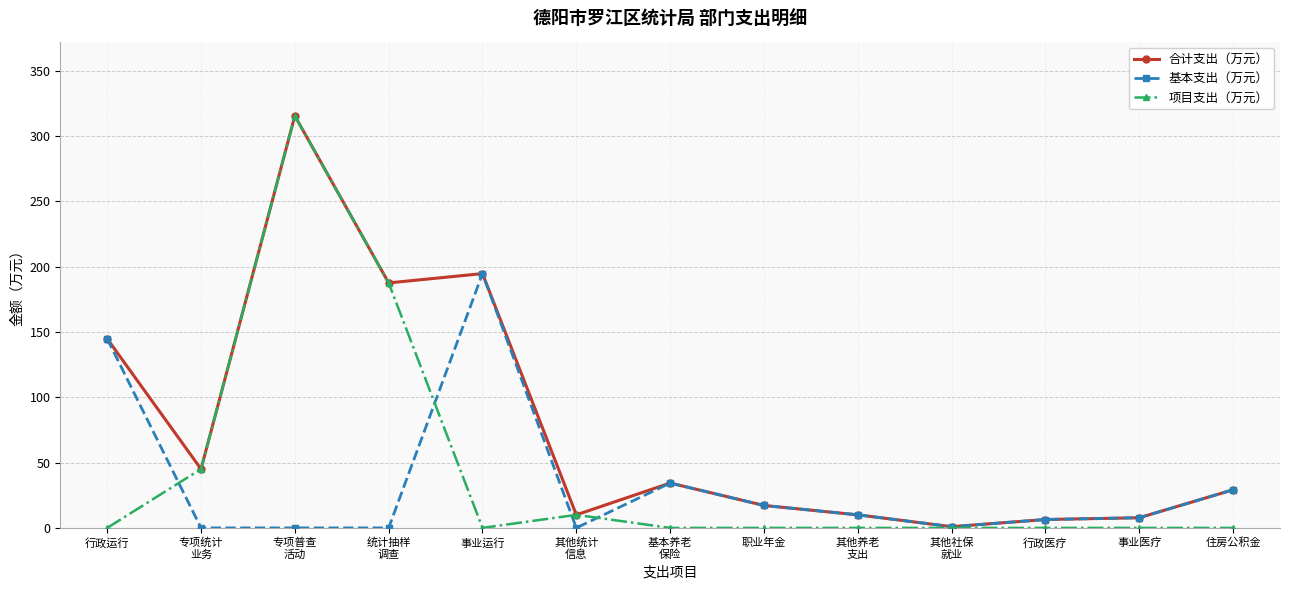

What is the greatest value displayed?

315.6